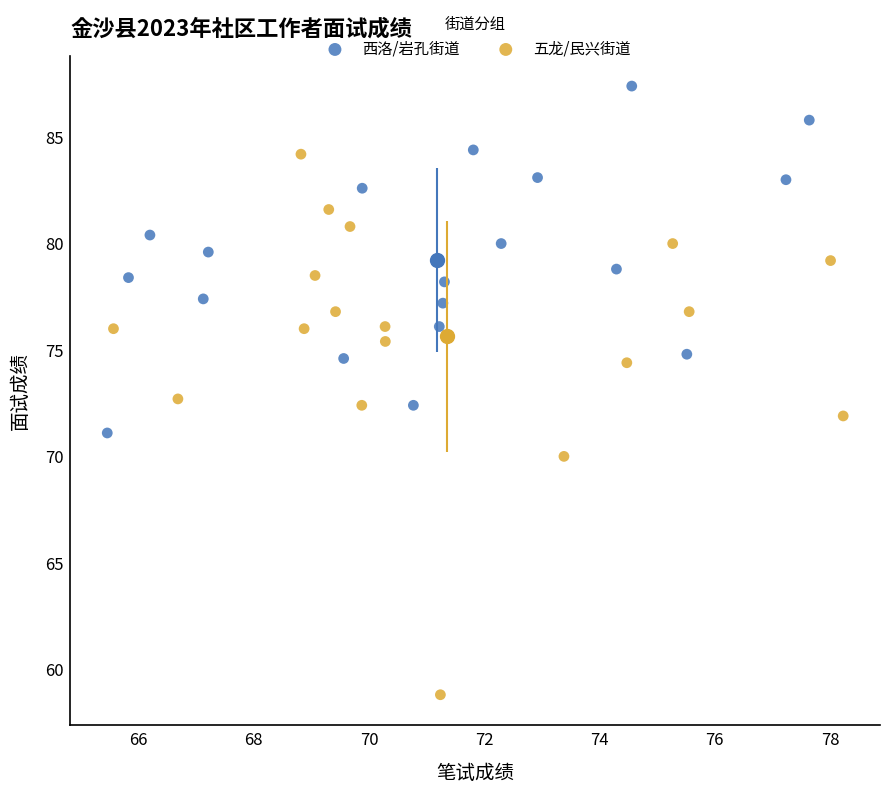

Which series reaches the minimum Y coordinate?

五龙/民兴街道